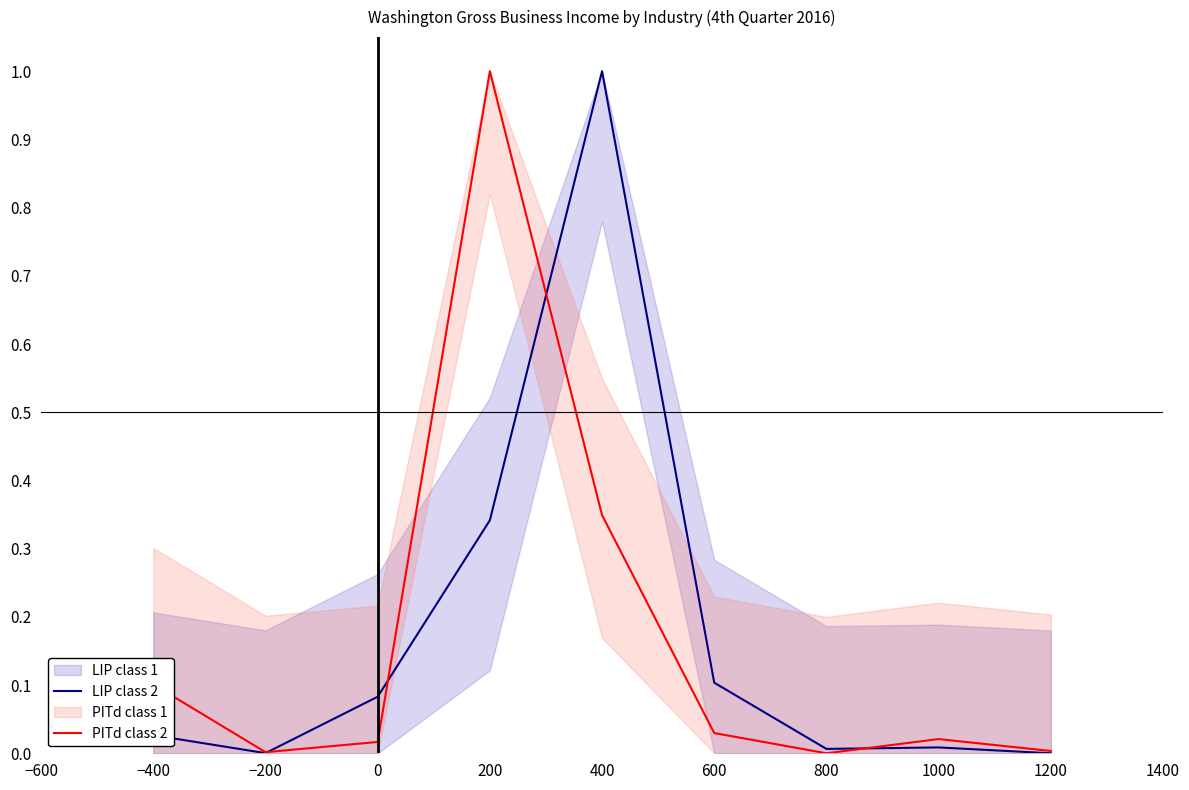

The value of PITd class 2 at 400 is 0.5. True or false?

False